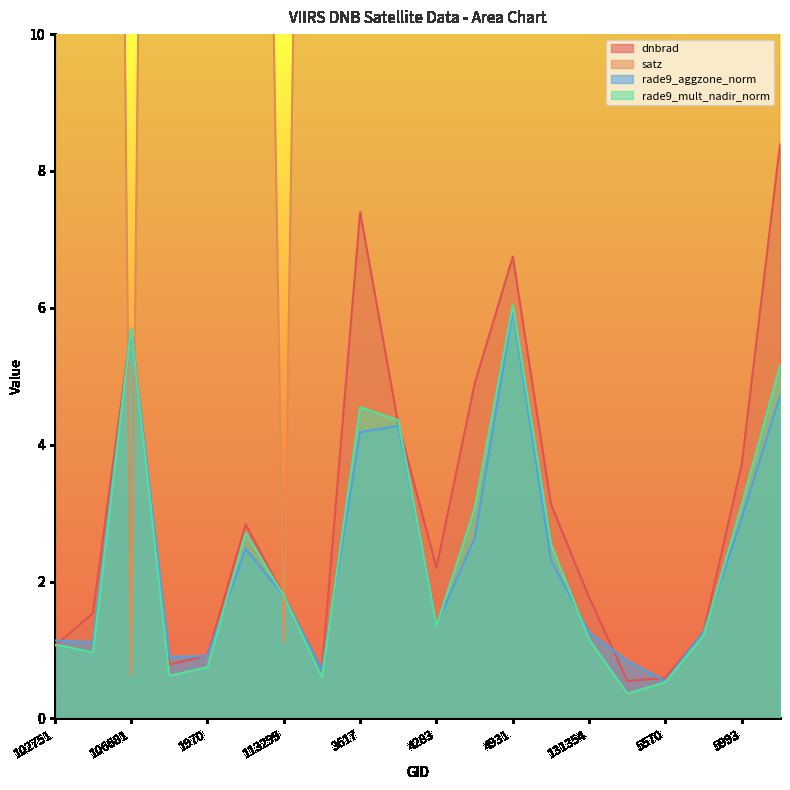

At which label does rade9_aggzone_norm first exceed 1?

102751